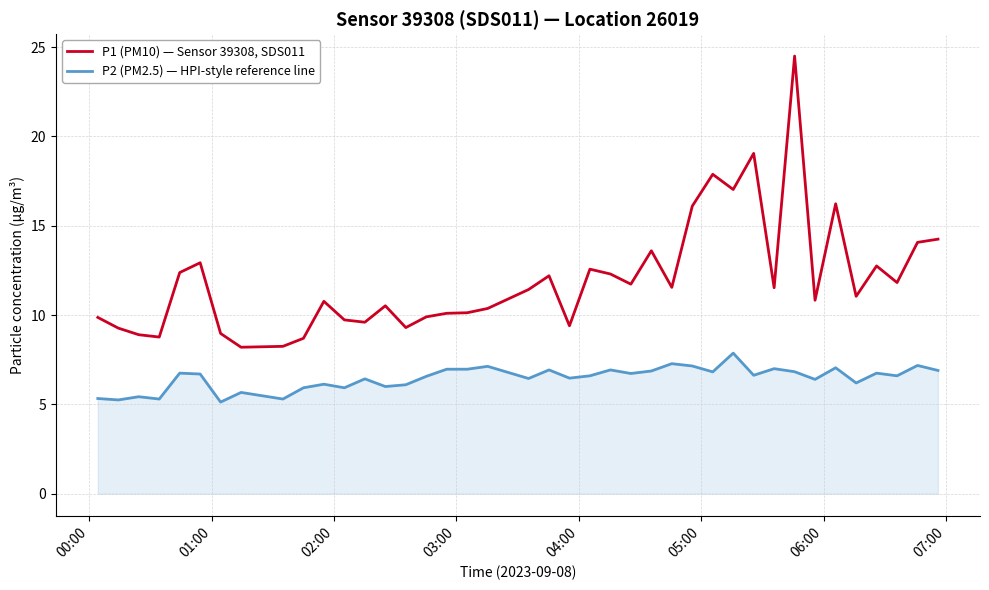

True or false: P1 (PM10) — Sensor 39308, SDS011 has more than 1 points higher than both neighbors.

True